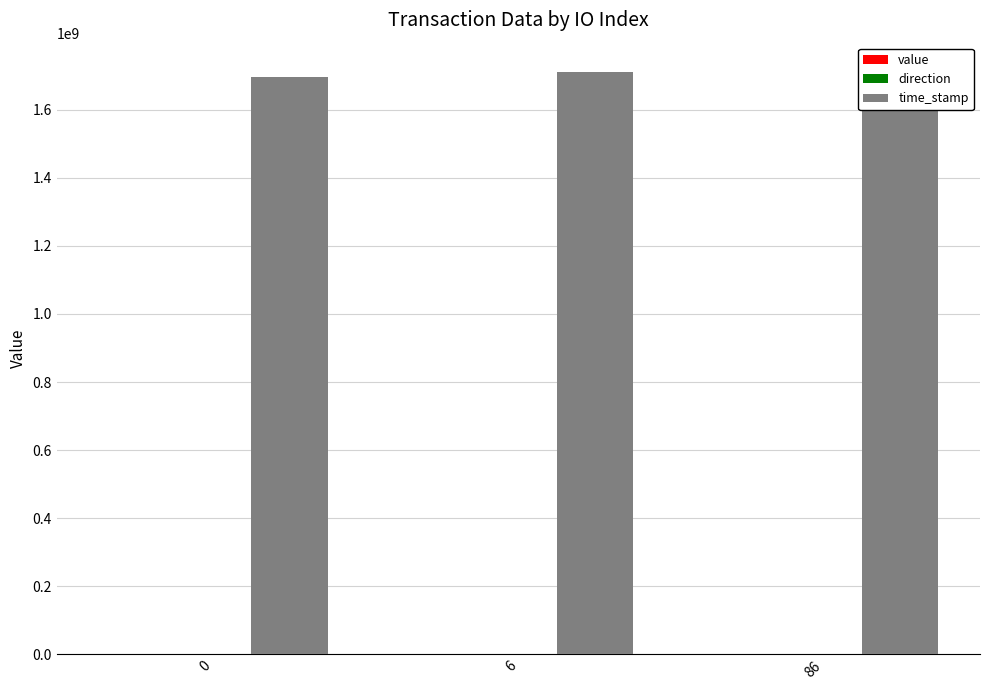

Reading right to left, what are all the values shown in this chart?

value: 106.2	2.5	2.5
direction: -1.0	-1.0	1.0
time_stamp: 1688352174.0	1711594735.0	1695975677.0